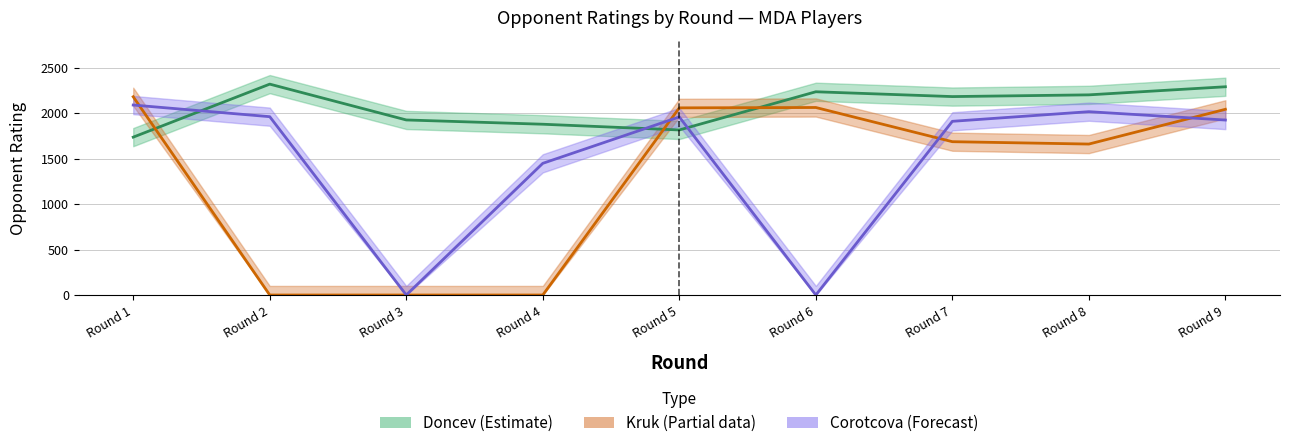

True or false: Corotcova (Forecast) and Kruk (Estimate based on partial data) cross at least once.

True